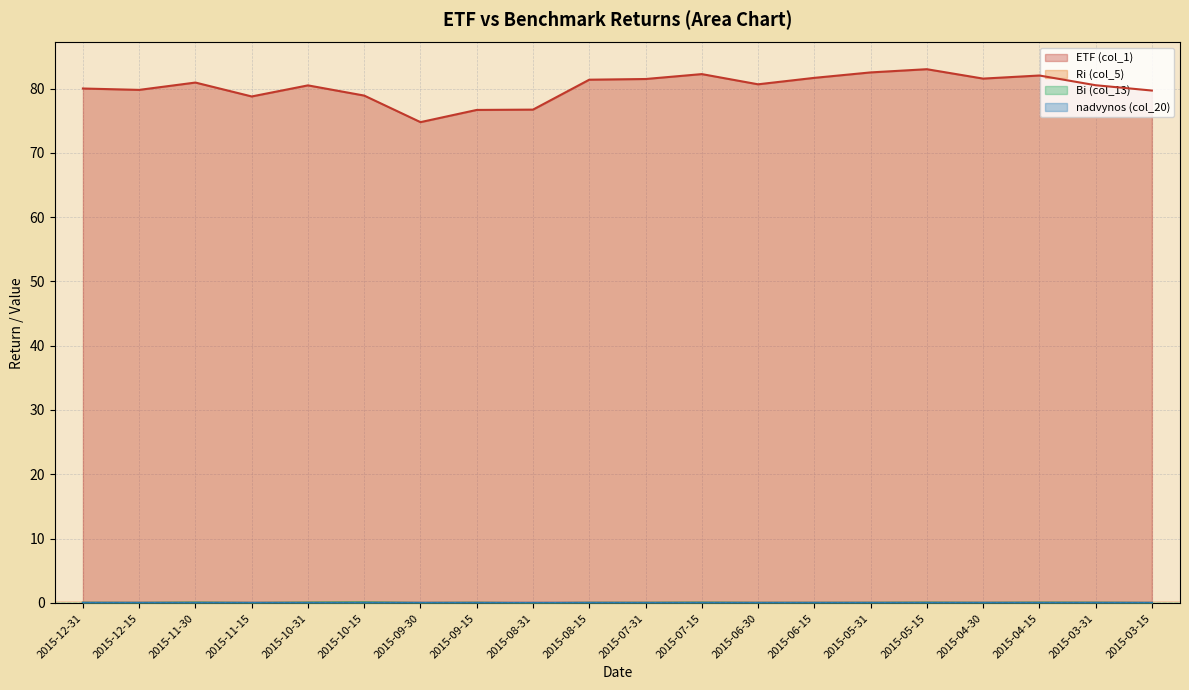

Reading right to left, list all the values displayed in this chart.

ETF (col_1): 2015-03-15=79.7	2015-03-31=80.5	2015-04-15=82.0	2015-04-30=81.6	2015-05-15=83.0	2015-05-31=82.5	2015-06-15=81.7	2015-06-30=80.7	2015-07-15=82.3	2015-07-31=81.5	2015-08-15=81.4	2015-08-31=76.7	2015-09-15=76.7	2015-09-30=74.8	2015-10-15=78.9	2015-10-31=80.5	2015-11-15=78.8	2015-11-30=80.9	2015-12-15=79.8	2015-12-31=80.0
Ri (col_5): 2015-03-15=-0.0	2015-03-31=0.0	2015-04-15=0.0	2015-04-30=-0.0	2015-05-15=0.0	2015-05-31=-0.0	2015-06-15=-0.0	2015-06-30=-0.0	2015-07-15=0.0	2015-07-31=-0.0	2015-08-15=-0.0	2015-08-31=-0.1	2015-09-15=-0.0	2015-09-30=-0.0	2015-10-15=0.1	2015-10-31=0.0	2015-11-15=-0.0	2015-11-30=0.0	2015-12-15=-0.0	2015-12-31=0.0
Bi (col_13): 2015-03-15=-0.0	2015-03-31=0.0	2015-04-15=0.0	2015-04-30=-0.0	2015-05-15=0.0	2015-05-31=-0.0	2015-06-15=-0.0	2015-06-30=-0.0	2015-07-15=0.0	2015-07-31=-0.0	2015-08-15=-0.0	2015-08-31=-0.1	2015-09-15=0.0	2015-09-30=-0.0	2015-10-15=0.1	2015-10-31=0.0	2015-11-15=-0.0	2015-11-30=0.0	2015-12-15=-0.0	2015-12-31=0.0
nadvynos (col_20): 2015-03-15=0.0	2015-03-31=0.0	2015-04-15=0.0	2015-04-30=0.0	2015-05-15=0.0	2015-05-31=0.0	2015-06-15=0.0	2015-06-30=-0.0	2015-07-15=-0.0	2015-07-31=-0.0	2015-08-15=0.0	2015-08-31=-0.0	2015-09-15=-0.0	2015-09-30=0.0	2015-10-15=0.0	2015-10-31=-0.0	2015-11-15=0.0	2015-11-30=-0.0	2015-12-15=0.0	2015-12-31=0.0